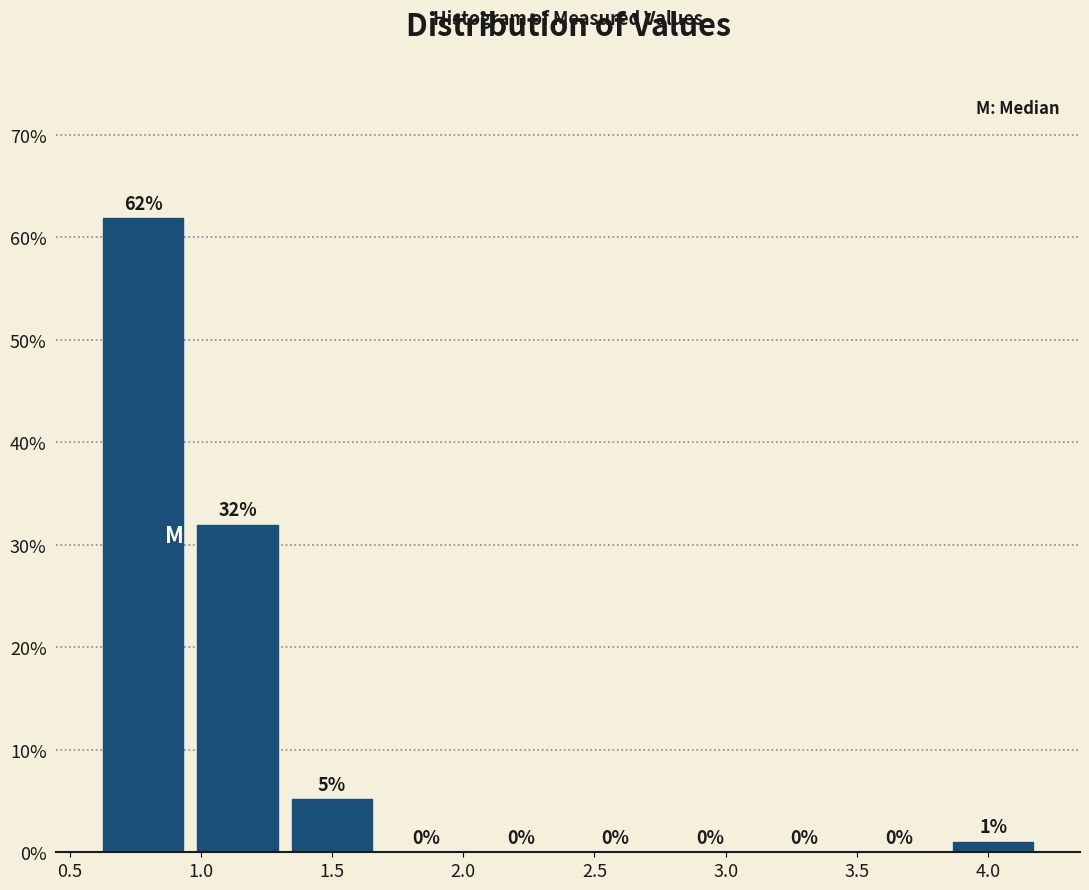

Which range on the x-axis has the tallest bar?

0.60 to 0.96